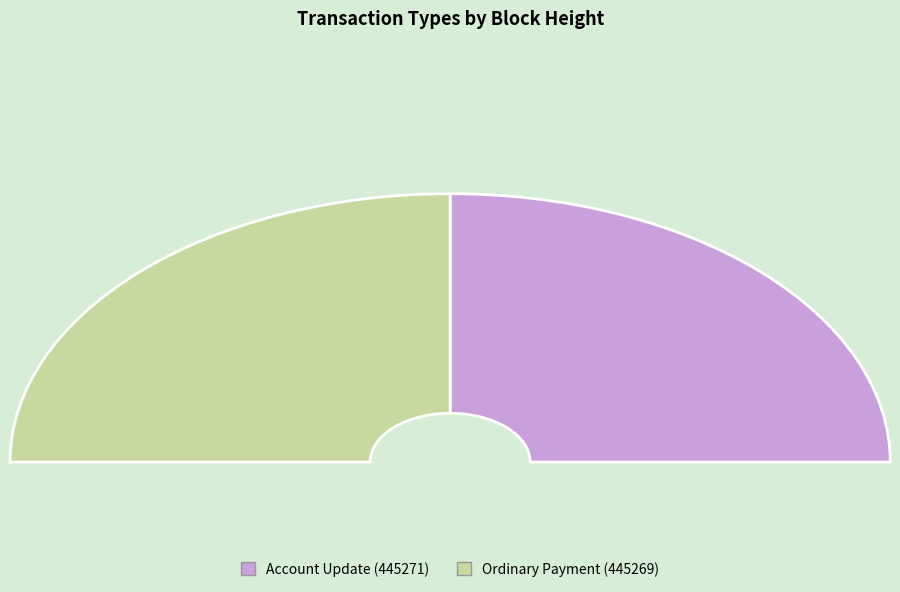

What is the ratio of the value at Ordinary Payment (445269) to the value at Account Update (445271)?

1.0